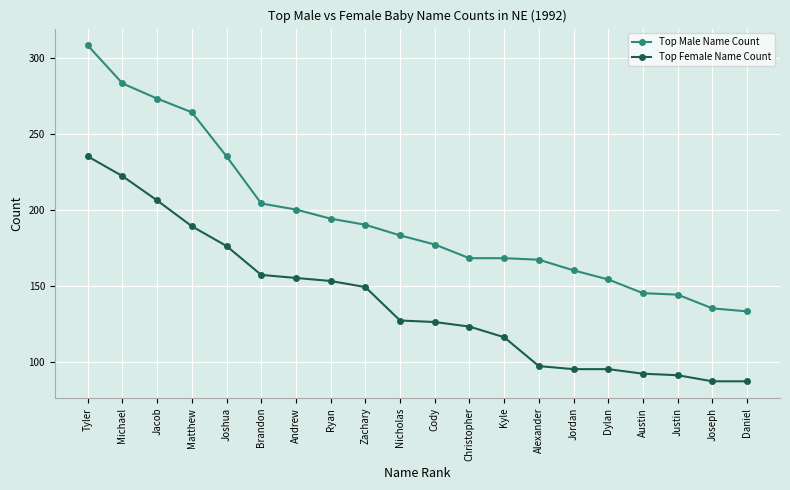

List the series in order of their overall mean, lowest first.

Top Female Name Count, Top Male Name Count